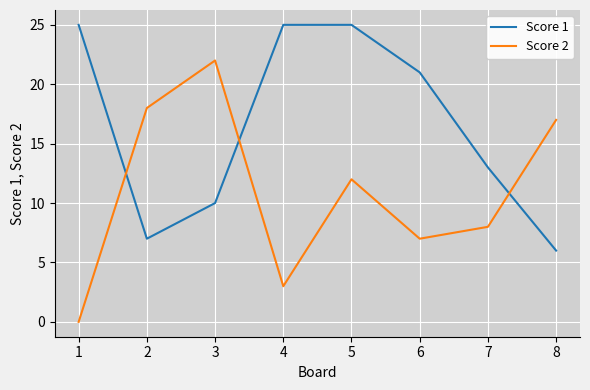

Reading left to right, transcribe all the data shown in this chart.

Score 1: 1=25	2=7	3=10	4=25	5=25	6=21	7=13	8=6
Score 2: 1=0	2=18	3=22	4=3	5=12	6=7	7=8	8=17